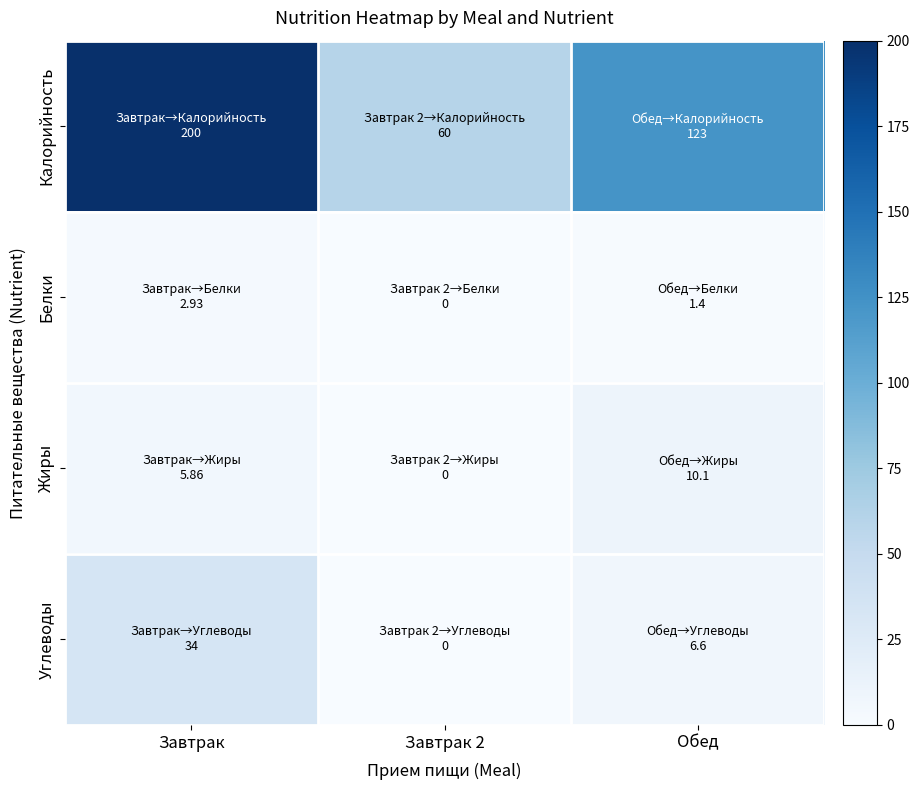

What is the greatest value displayed?

200.0